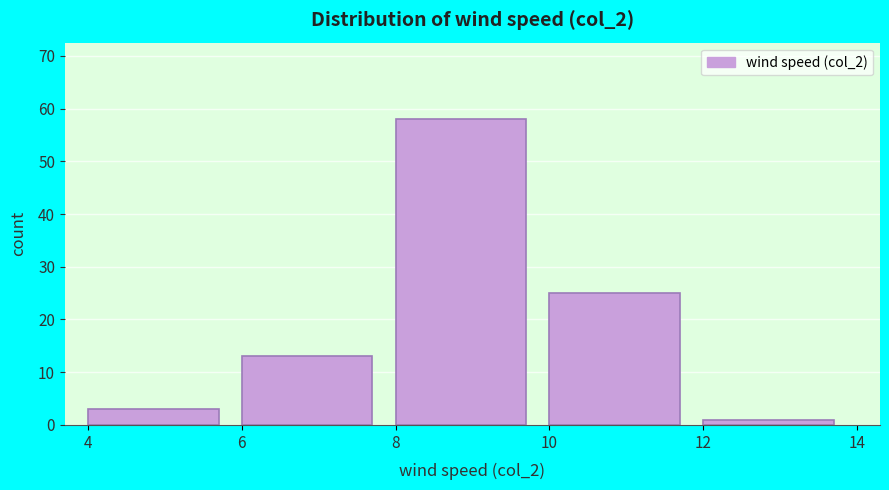

Reading left to right, transcribe this chart: for each bar, give the range it covers on the x-axis and its height. The values are not printed on the chart, so give them approximately, as read against the axis.

4 to 6: 3
6 to 8: 13
8 to 10: 58
10 to 12: 25
12 to 14: 1